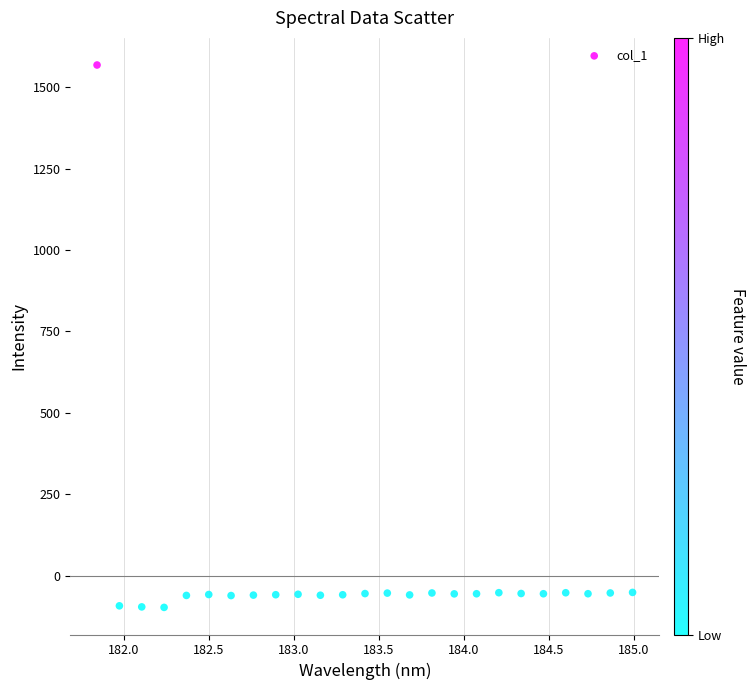

What is the range of Y values (max minus min)?

1666.4